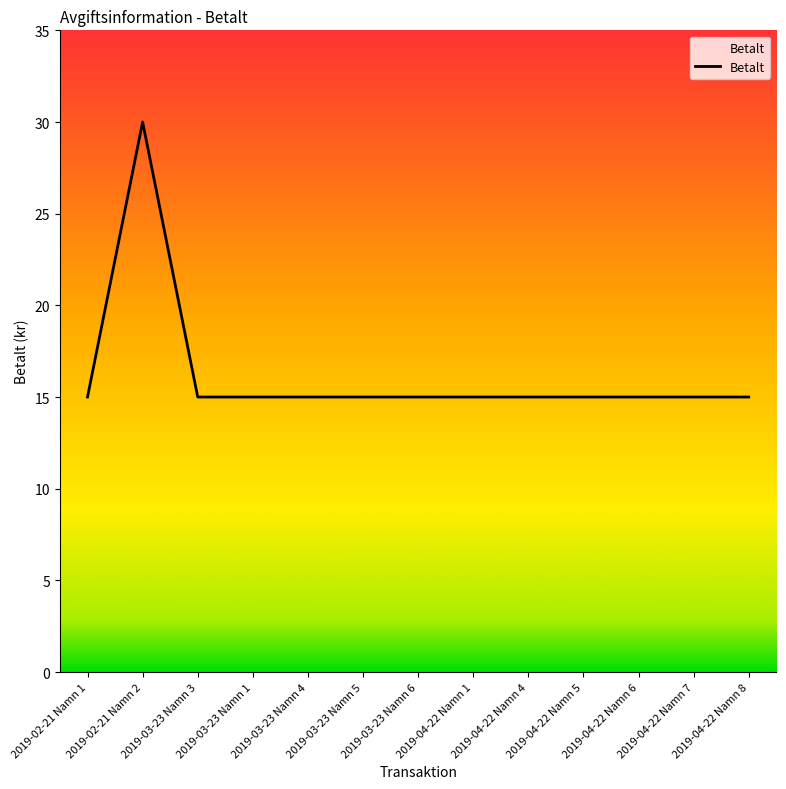

What position from the left is 2019-03-23 Namn 5?

6